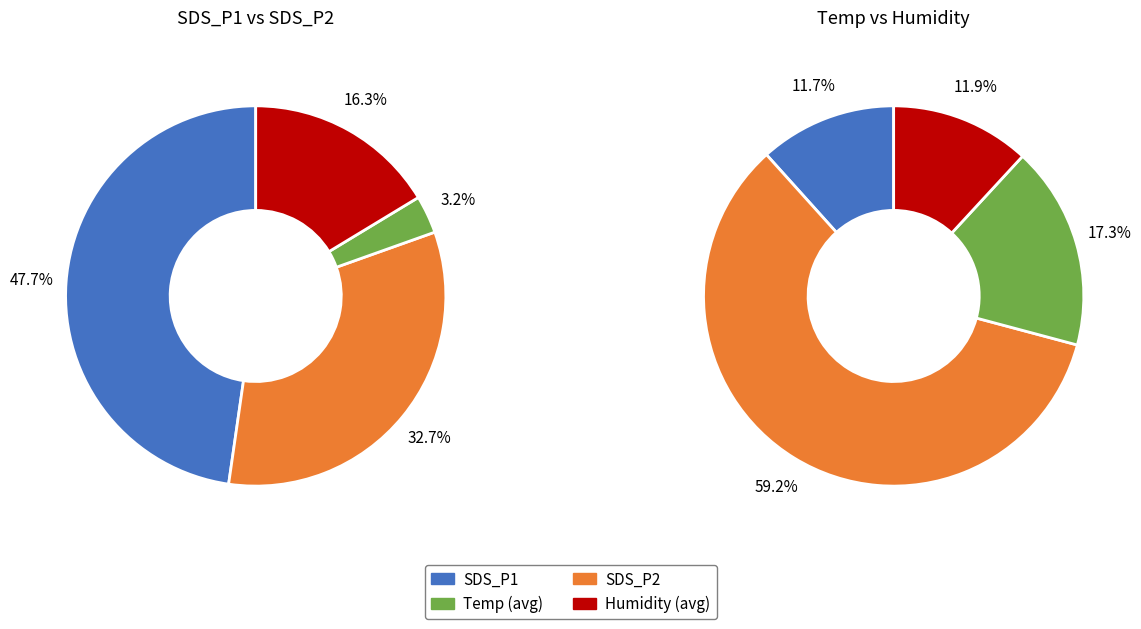

Does SDS_P2 represent more than half of the total?

No